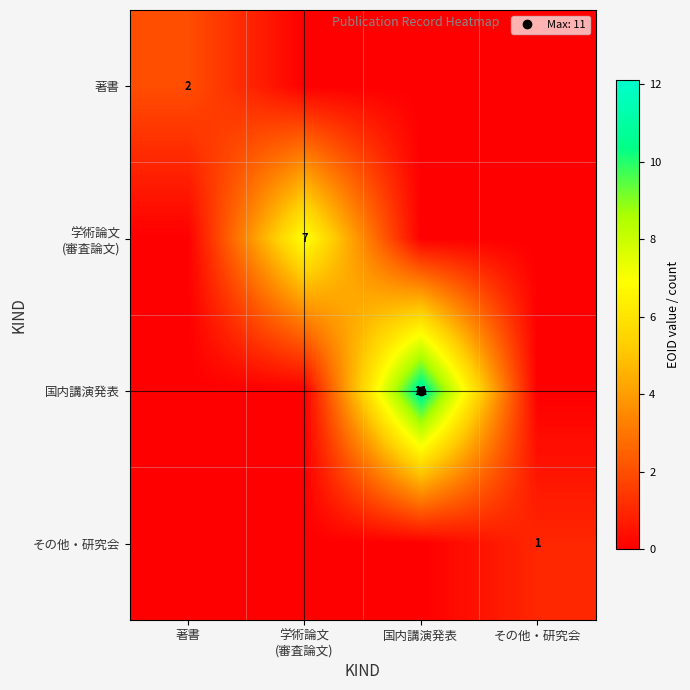

Count the その他・研究会 values in the range 0 to 1.

4